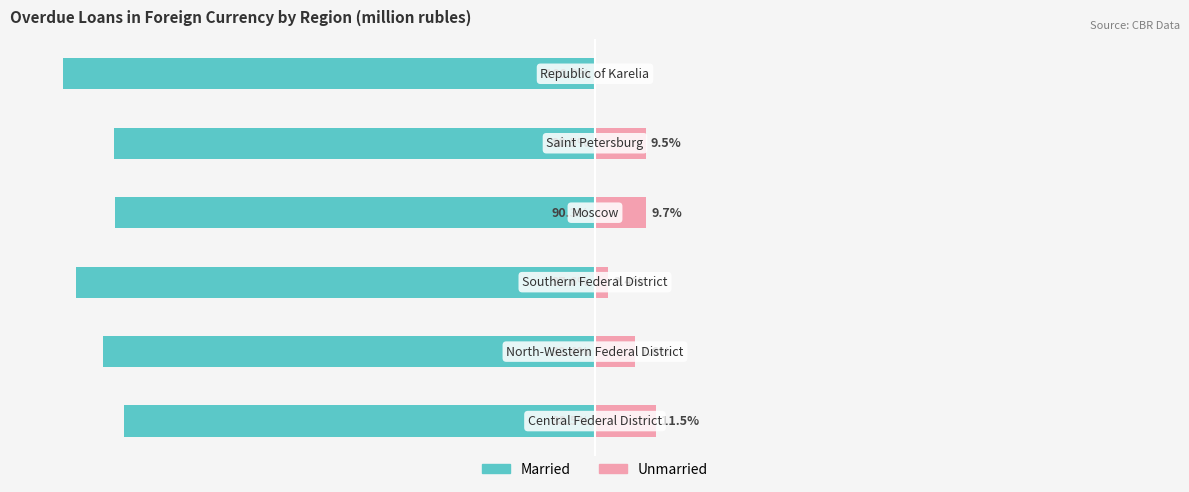

List the labels in order of Unmarried value, largest first.

0, 3, 4, 1, 2, 5